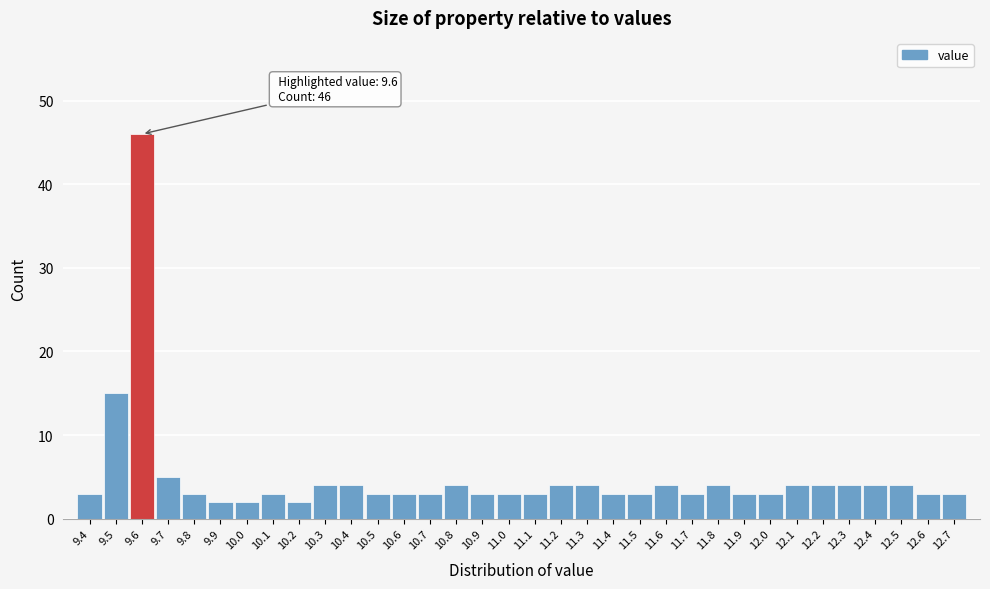

Which range on the x-axis has the tallest bar?

9.55 to 9.65